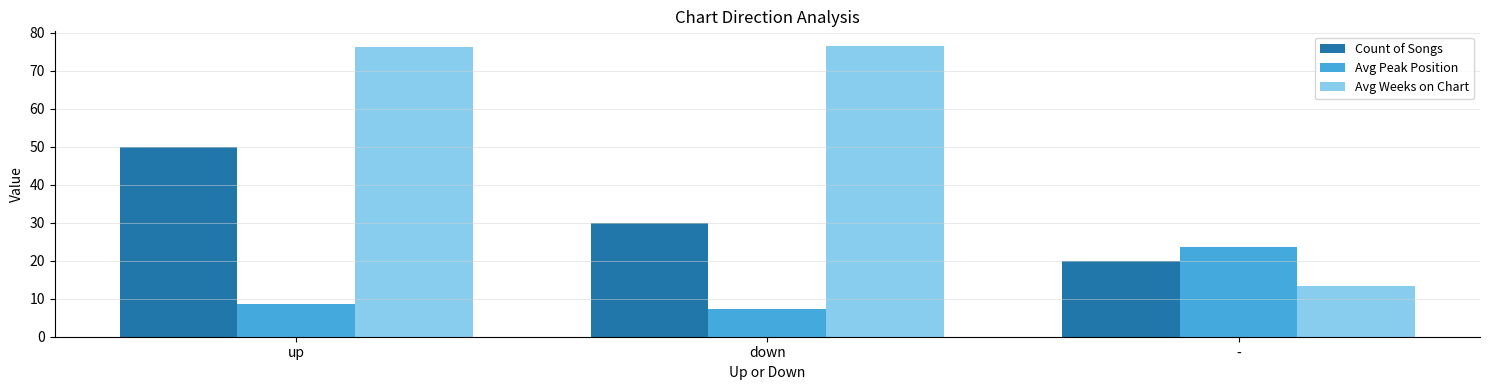

What is the label of the 1st bar from the right?

-